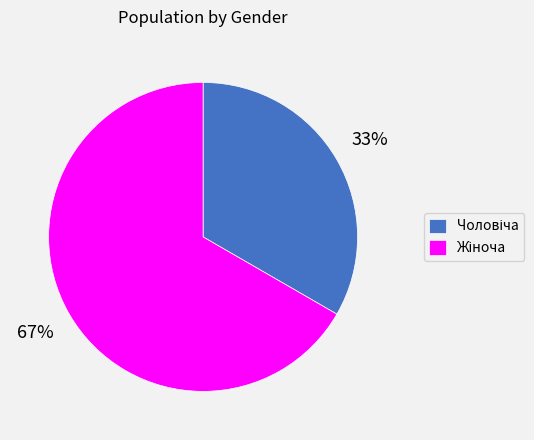

Does any single category account for the majority?

Yes